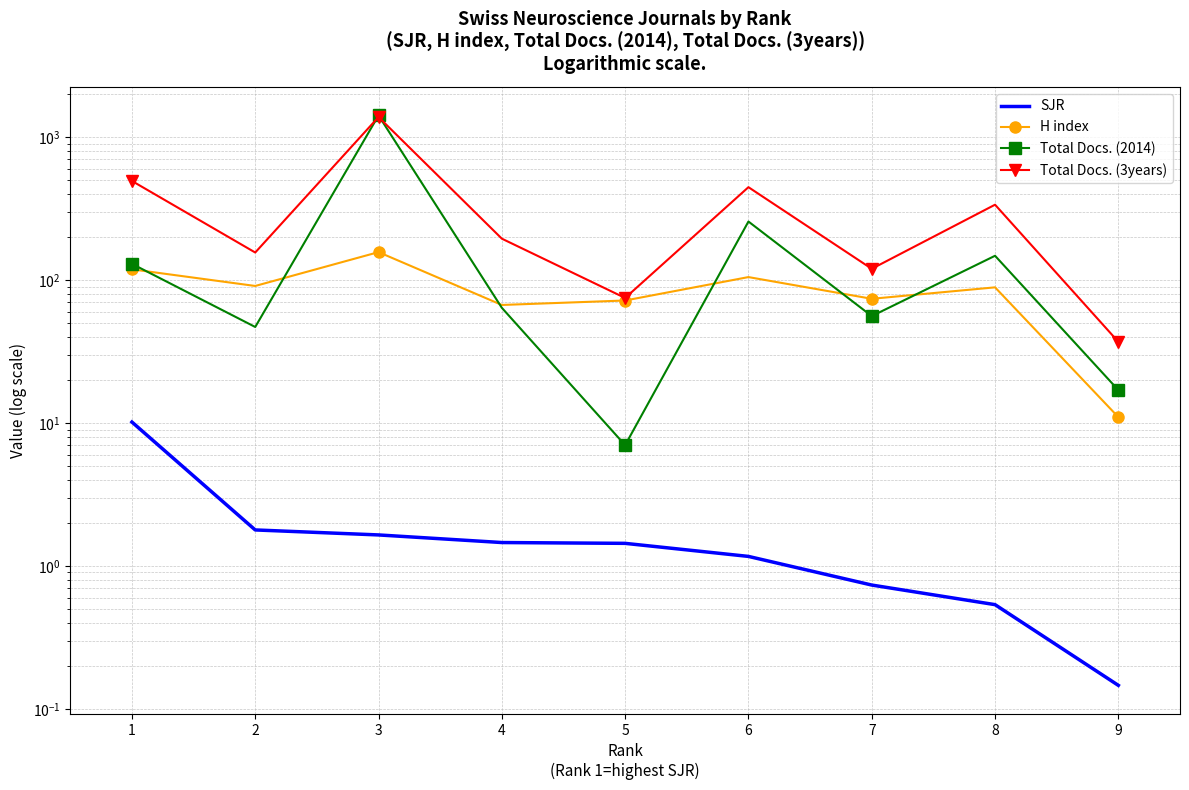

Reading left to right, extract all data points from this chart.

SJR: 1=10.2	2=1.8	3=1.6	4=1.5	5=1.4	6=1.2	7=0.7	8=0.5	9=0.1
H index: 1=119.0	2=91.0	3=157.0	4=67.0	5=72.0	6=105.0	7=74.0	8=89.0	9=11.0
Total Docs. (2014): 1=130.0	2=47.0	3=1419.0	4=64.0	5=7.0	6=257.0	7=56.0	8=148.0	9=17.0
Total Docs. (3years): 1=494.0	2=156.0	3=1384.0	4=195.0	5=75.0	6=447.0	7=120.0	8=337.0	9=37.0